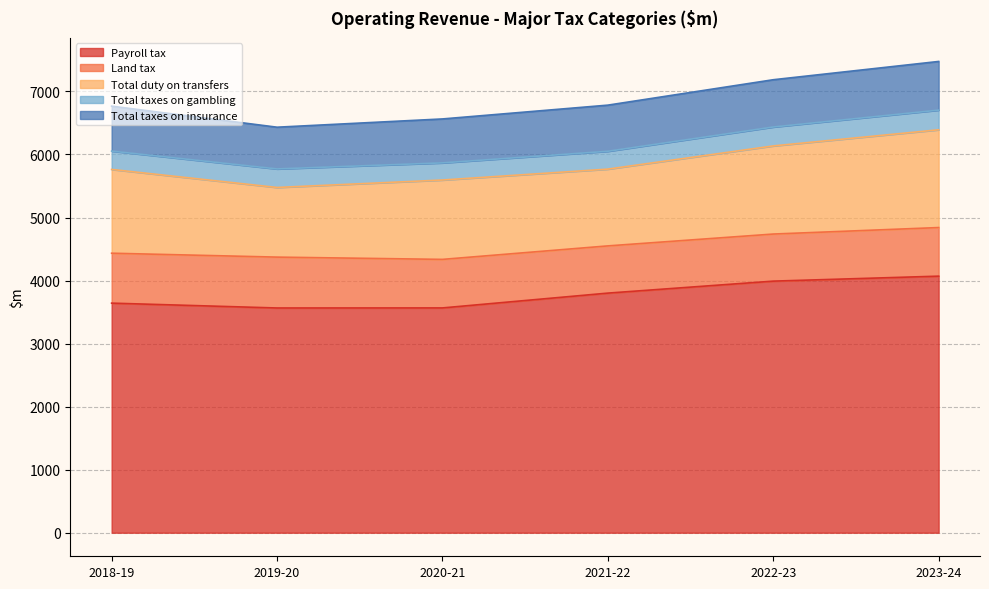

What is the sum of all Total taxes on insurance values?

4326